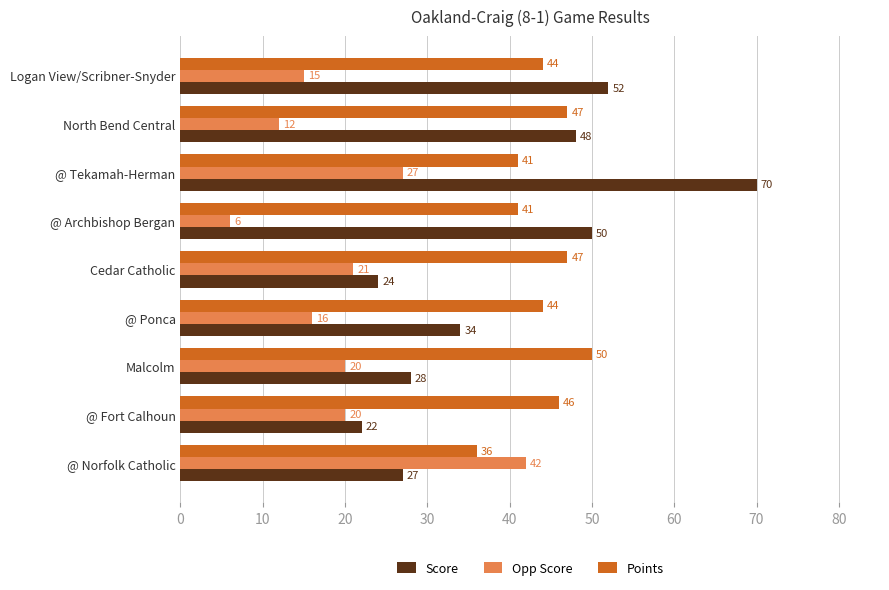

List the series in order of their overall mean, highest first.

Points, Score, Opp Score